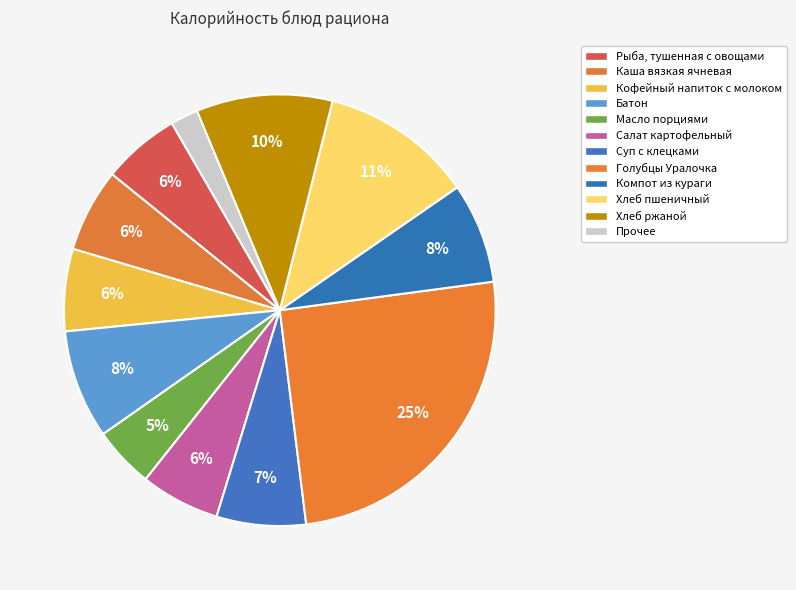

To the nearest percent, what is the average slice percentage?

8%